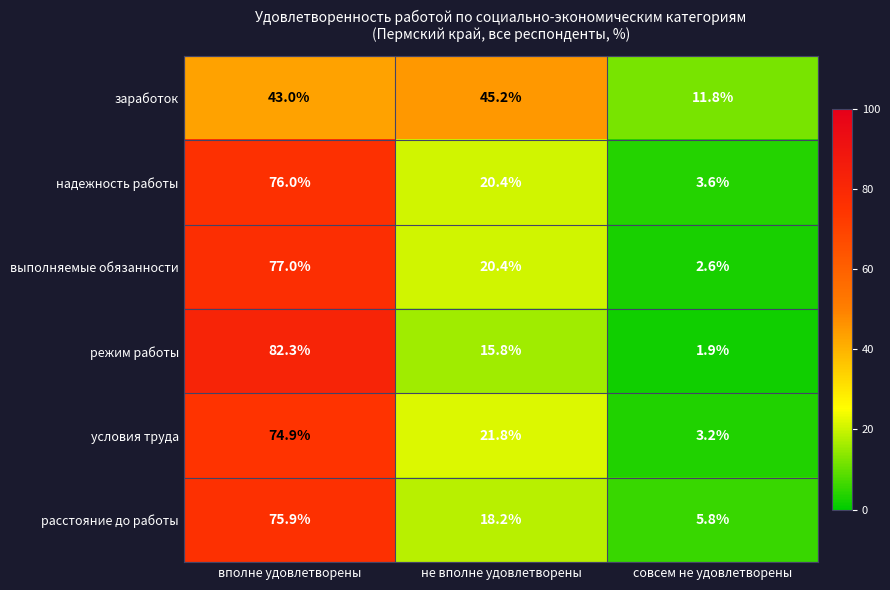

Reading left to right, list all the values displayed in this chart.

заработок: 43.0	45.2	11.8
надежность работы: 76.0	20.4	3.6
выполняемые обязанности: 77.0	20.4	2.6
режим работы: 82.3	15.8	1.9
условия труда: 74.9	21.8	3.2
расстояние до работы: 75.9	18.2	5.8